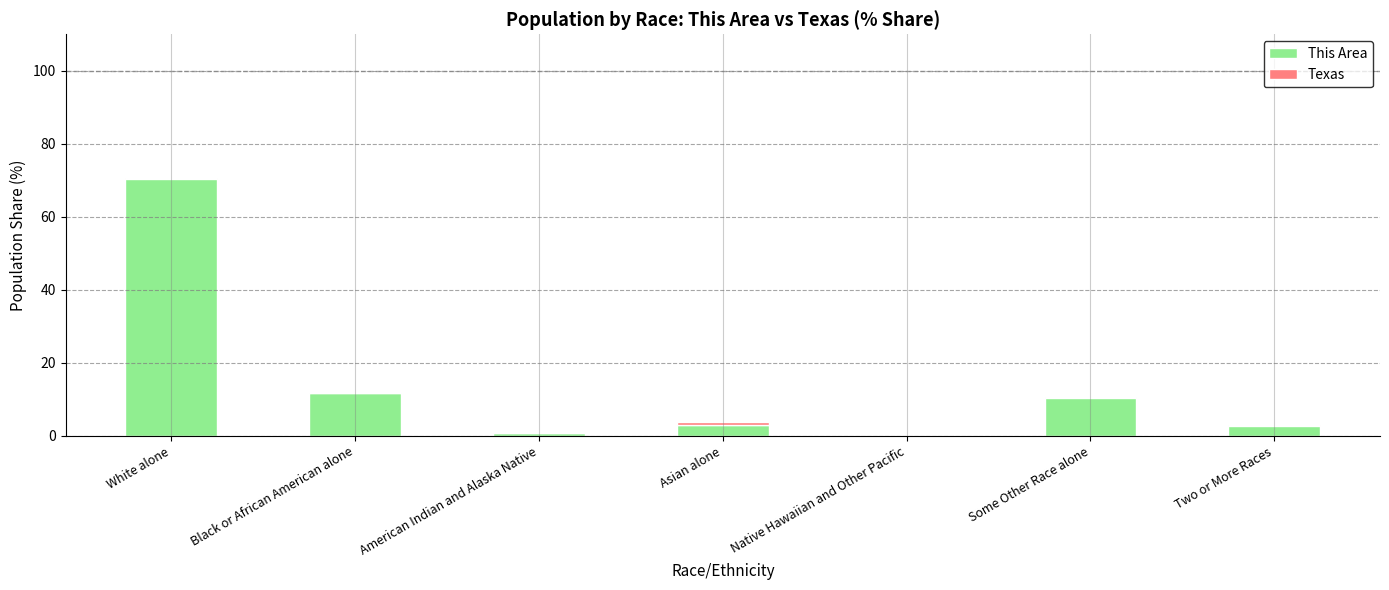

At which label is Texas closest to 0?

Black or African American alone